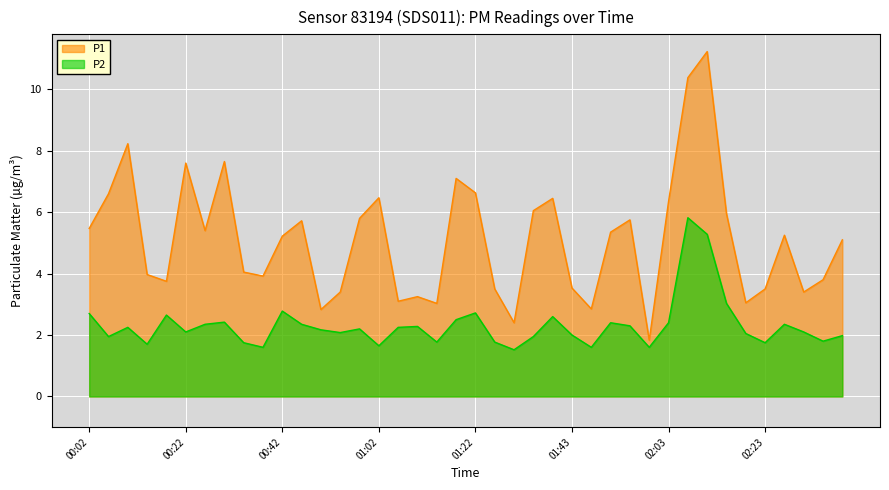

What is the difference between the second highest and minimum values in the P2 series?

3.8